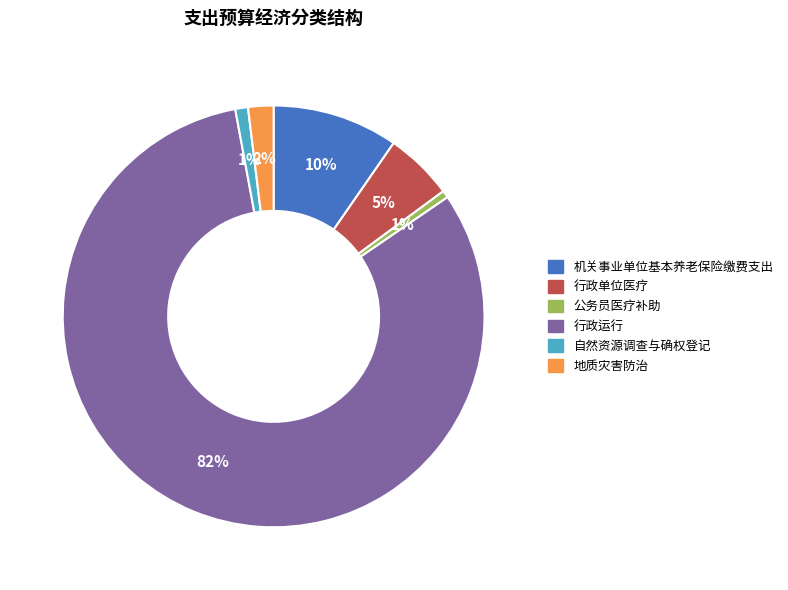

Is there a majority slice in this chart?

Yes